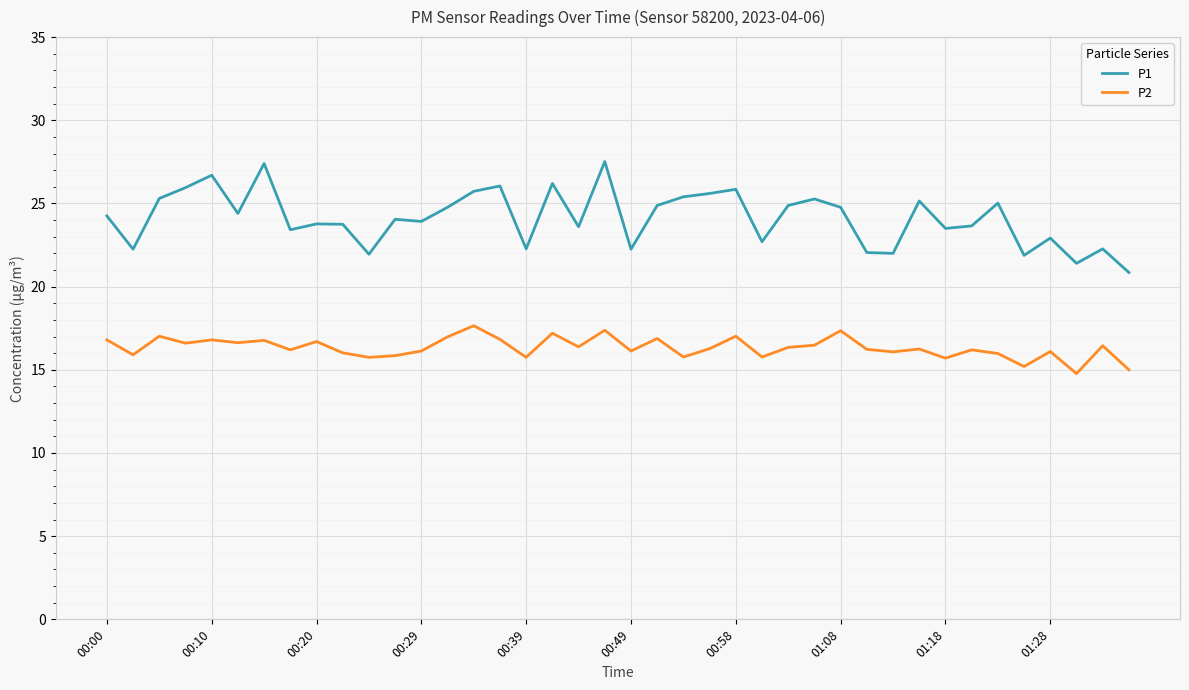

Which series has the largest total across all categories?

P1